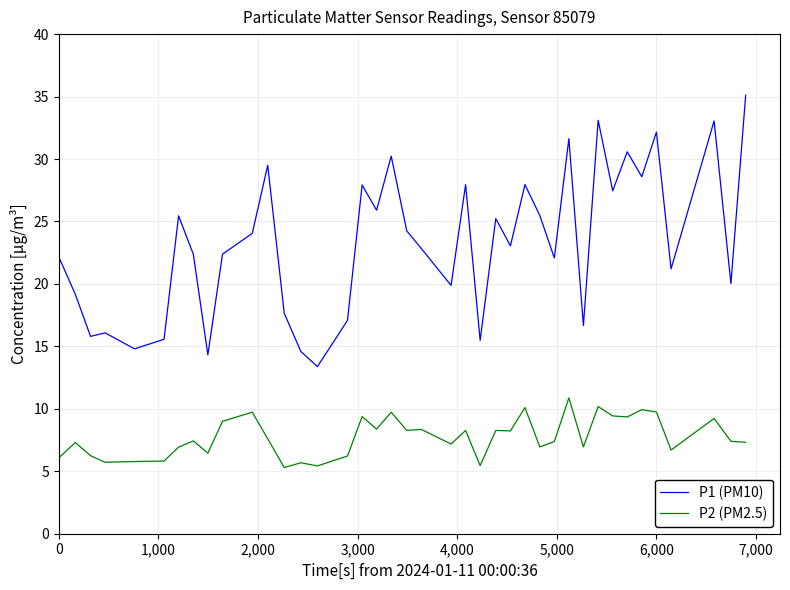

Does the chart have visible grid lines?

Yes